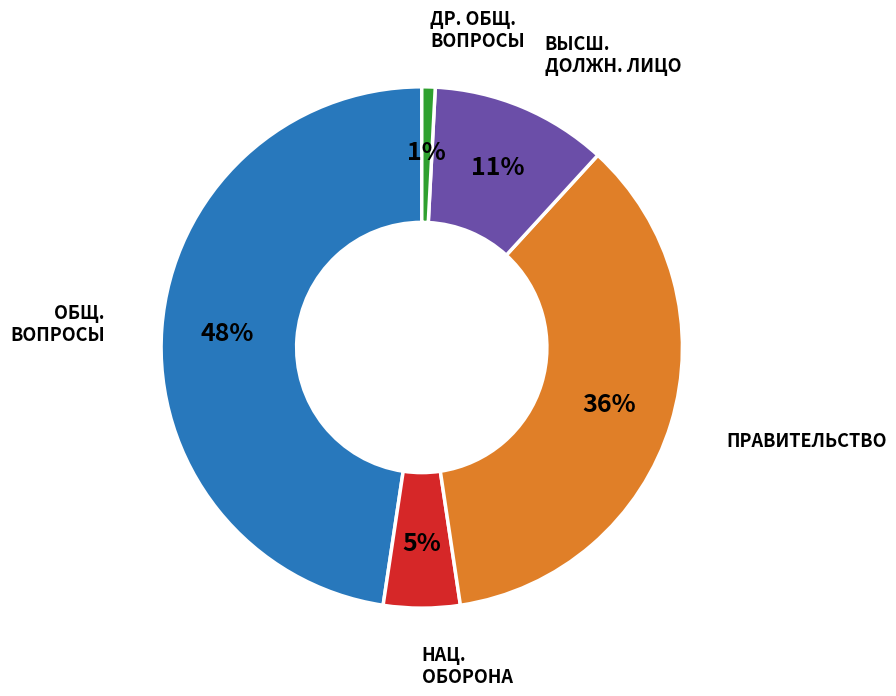

To the nearest percent, what is the average slice percentage?

20%